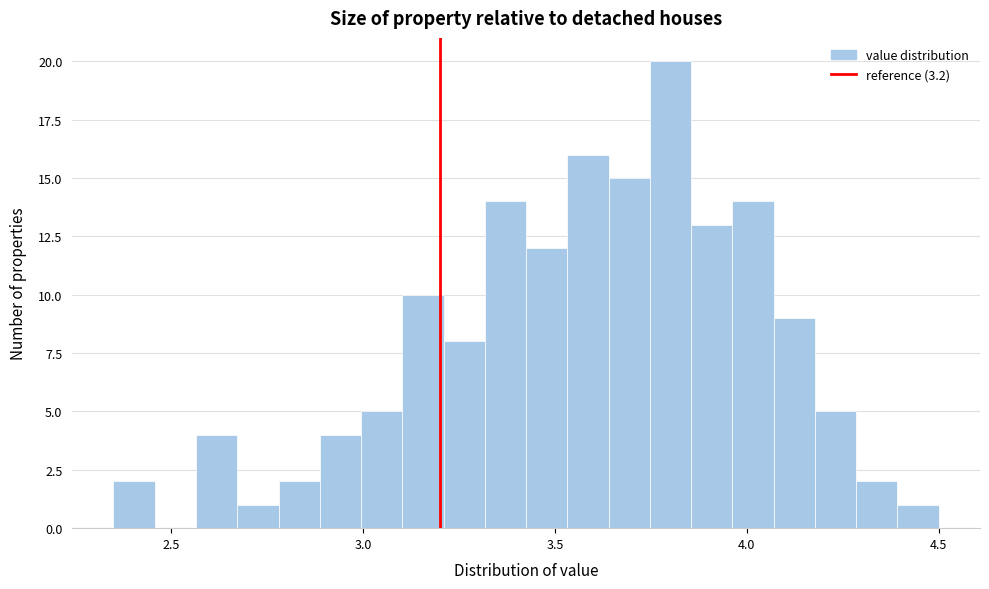

Read against the x-axis, roughly where is the centre of the tallest bar?

3.80